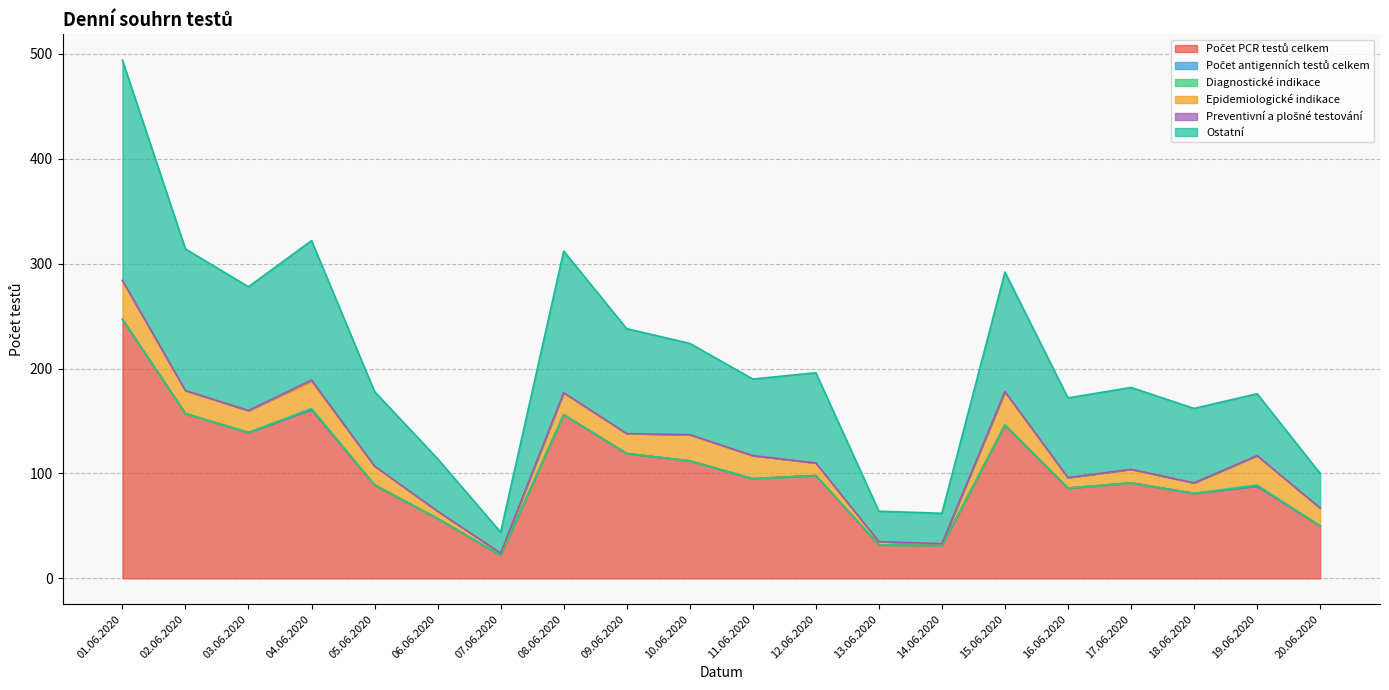

Does the chart have visible grid lines?

Yes